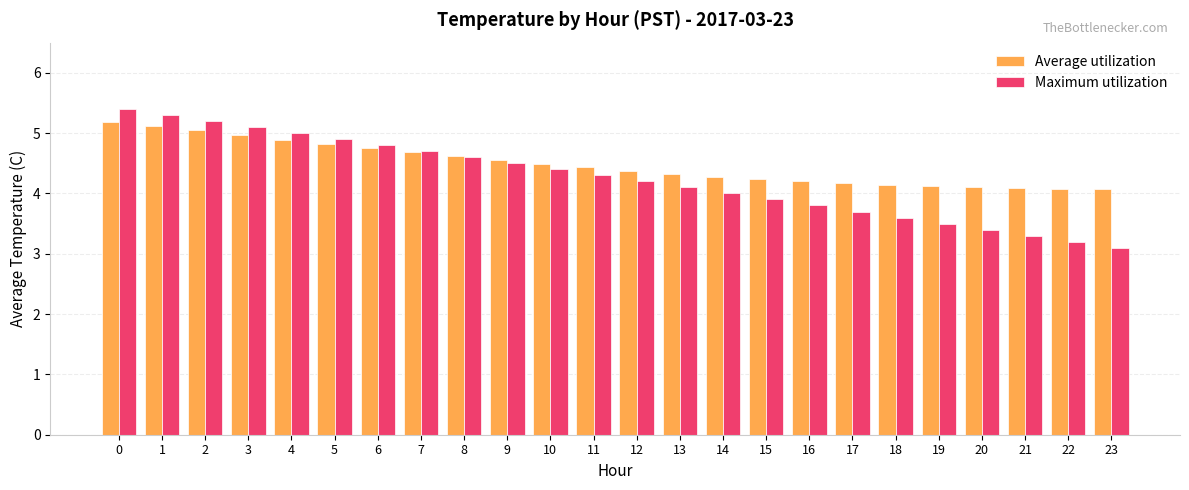

The Maximum utilization series shows 2.6 at 8. True or false?

False